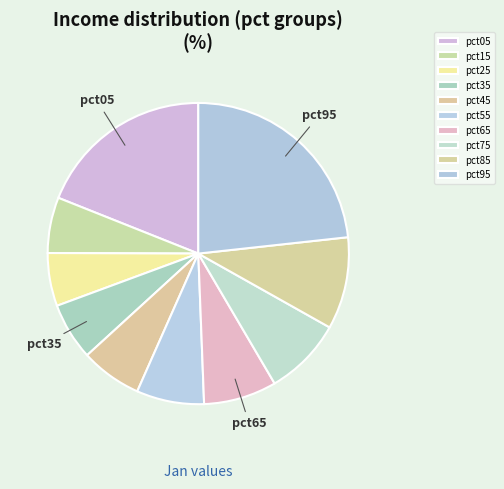

To the nearest percent, what is the difference between the largest and smallest slice percentages?

18%